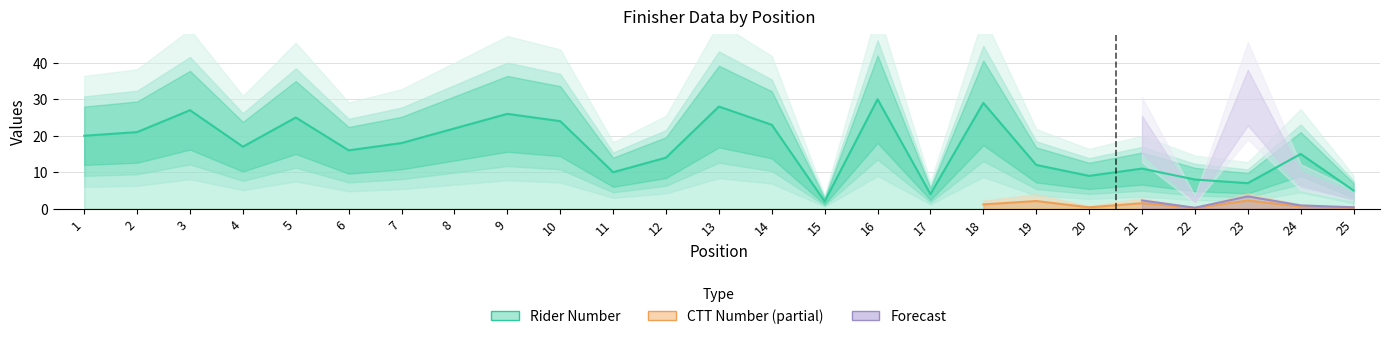

At which category does the data reach its first local peak?

3